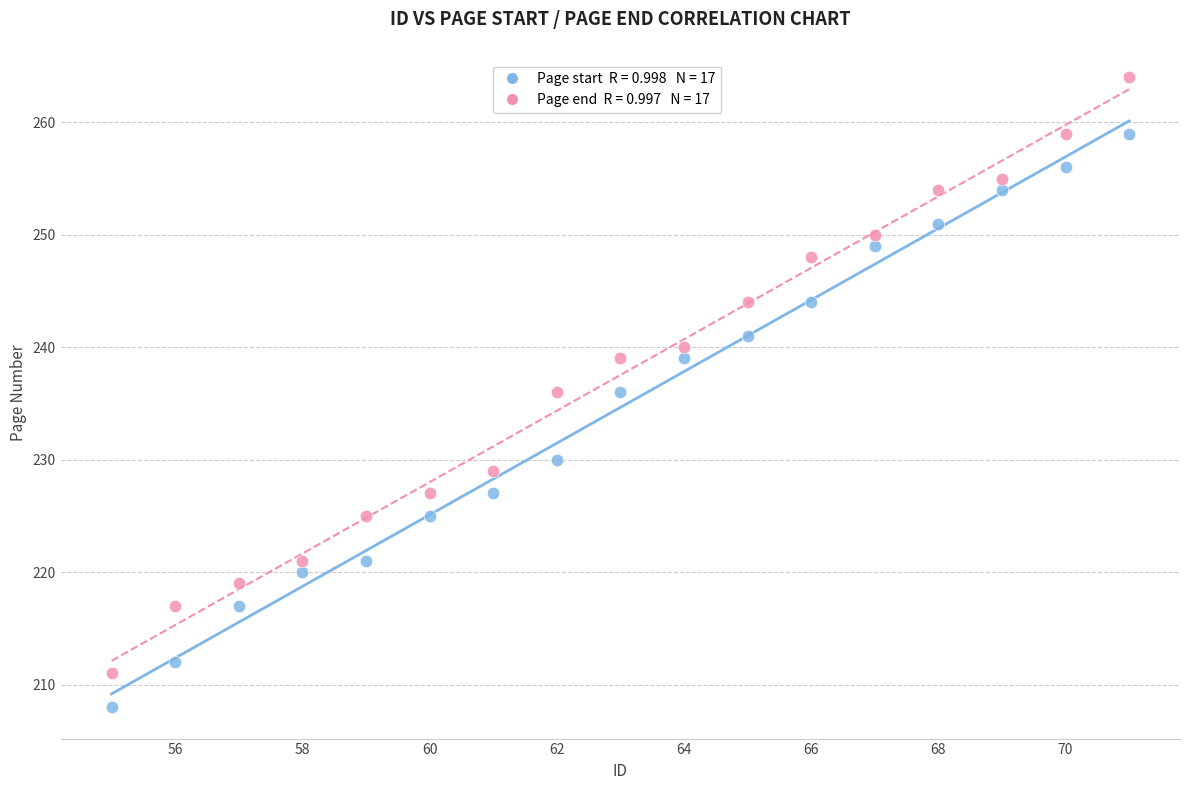

Across all data points, what is the range of X values (max minus min)?

16